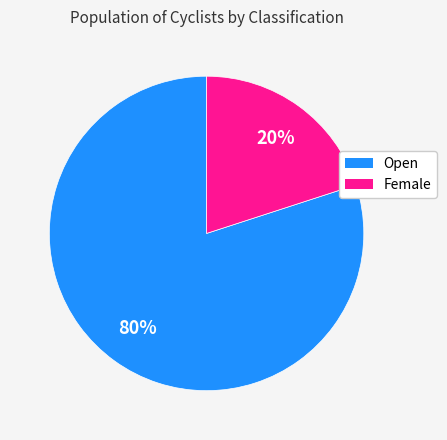

Which category has the biggest portion of the pie?

Open